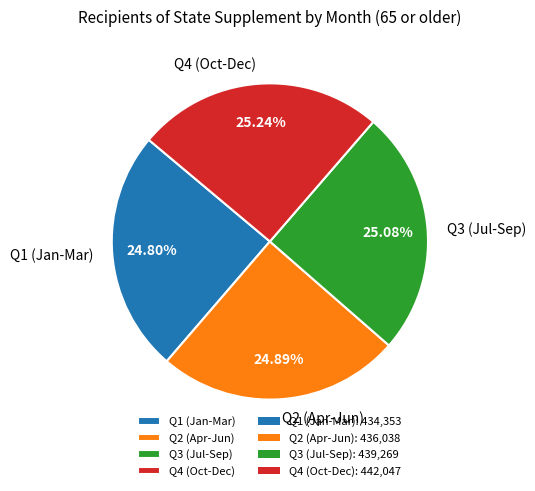

What is the ratio of the value at Q4 (Oct-Dec) to the value at Q2 (Apr-Jun)?

1.0